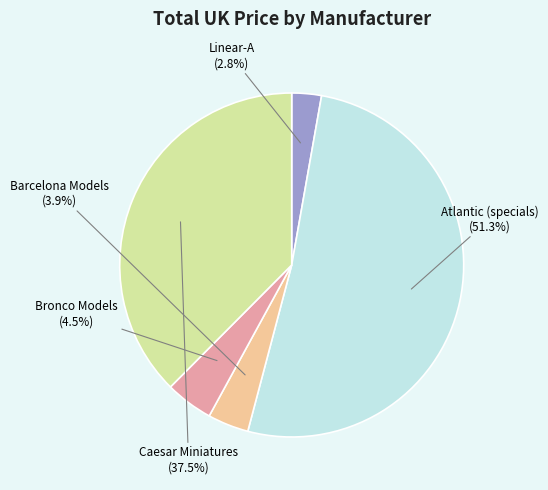

Which slice represents more than half of the pie?

Atlantic (specials)